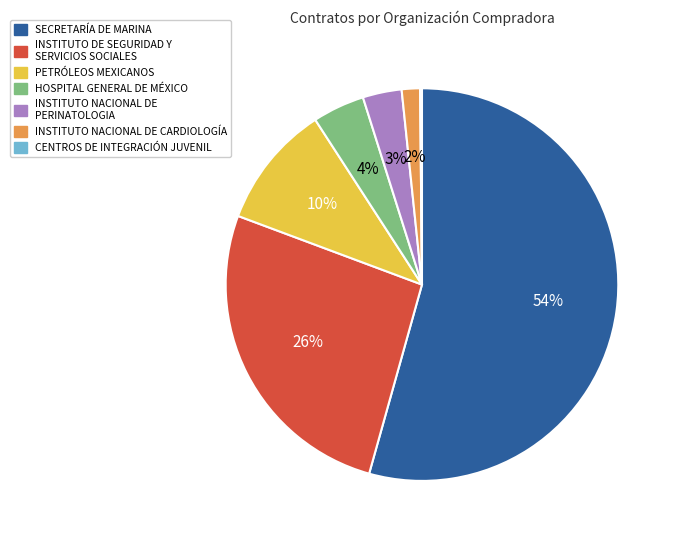

What is the largest slice in the pie chart?

SECRETARÍA DE MARINA